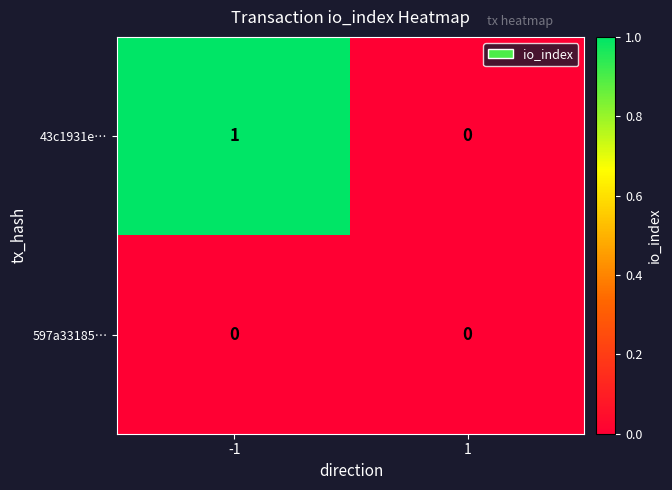

At -1, list the series in order from largest to smallest.

43c1931e…, 597a33185…